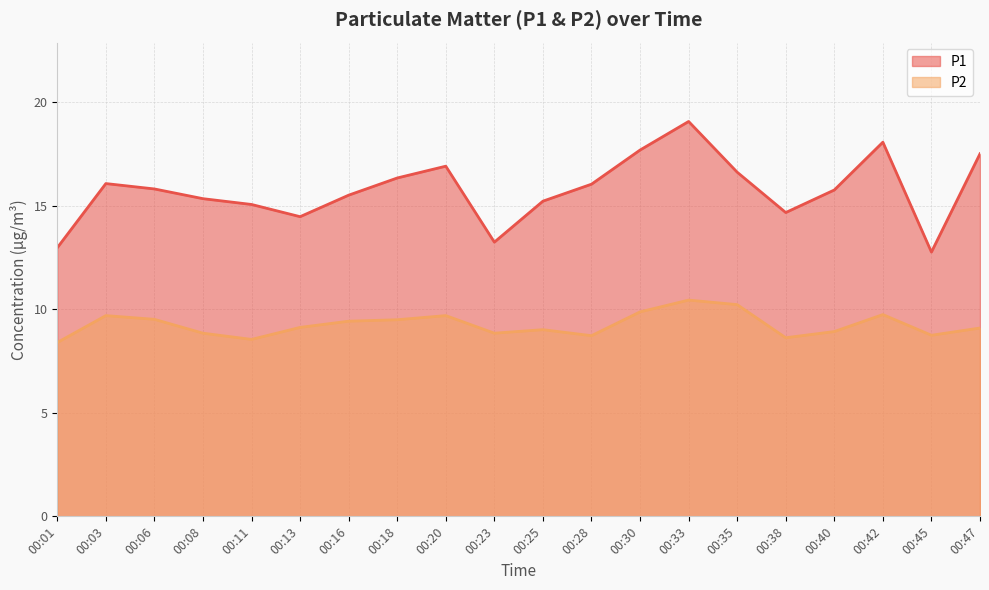

What is the minimum value shown in the chart?

8.4